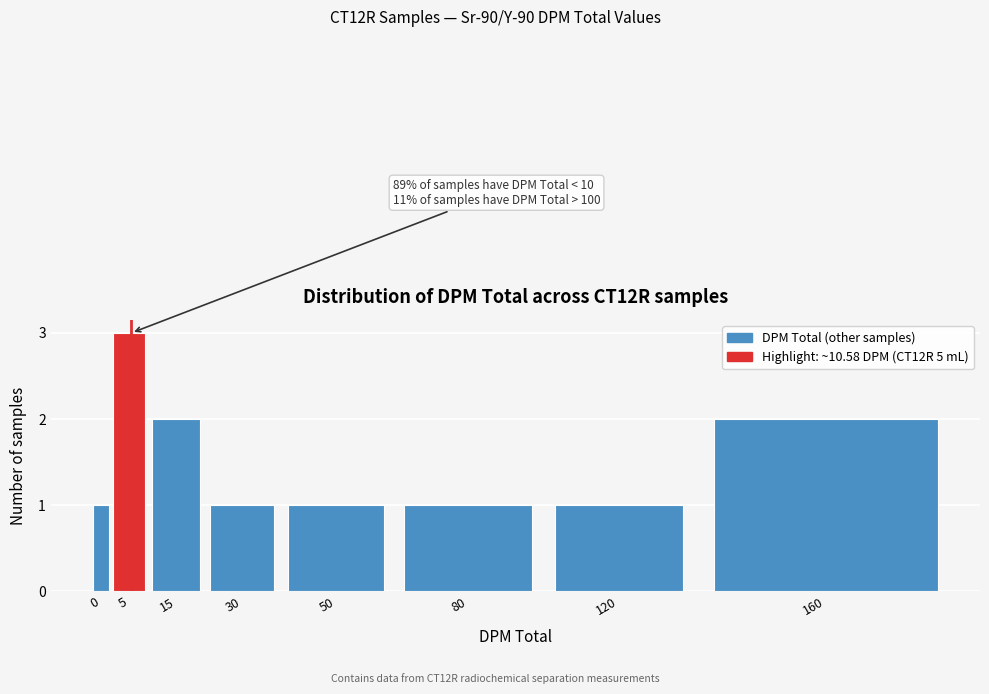

Reading right to left, extract all data points from this chart.

2	1	1	1	1	2	3	1